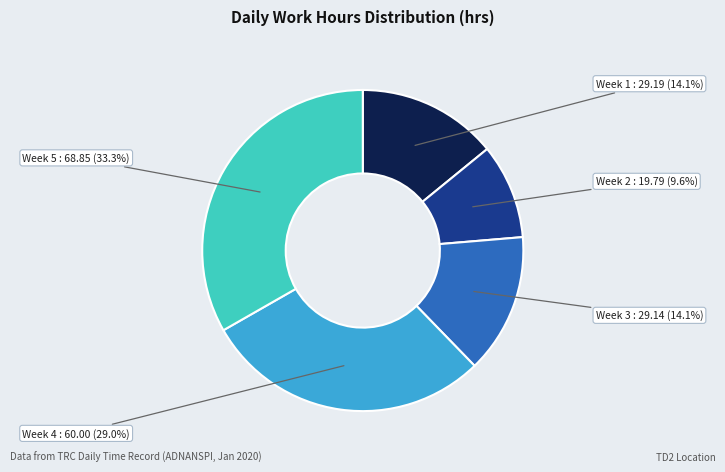

Does any single category account for the majority?

No